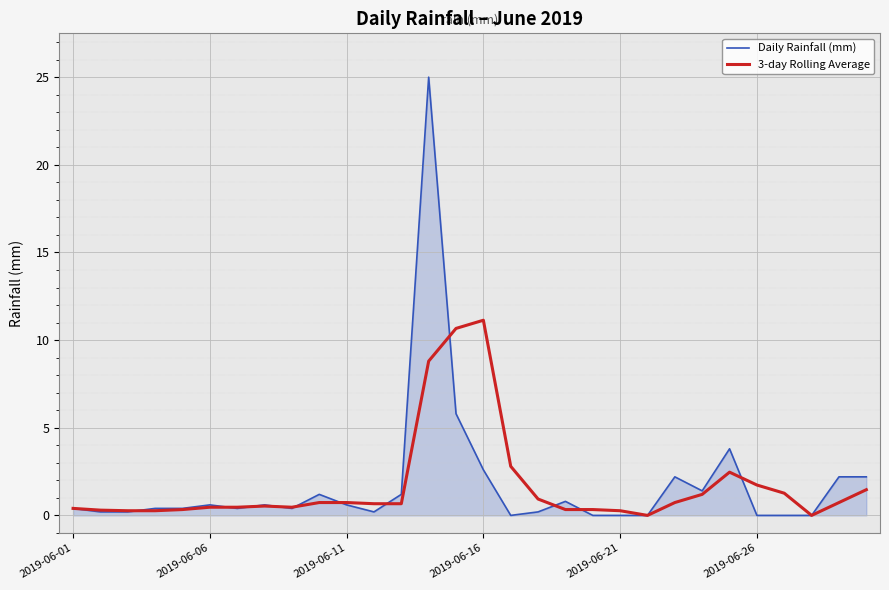

What is the maximum value shown in the chart?

25.0